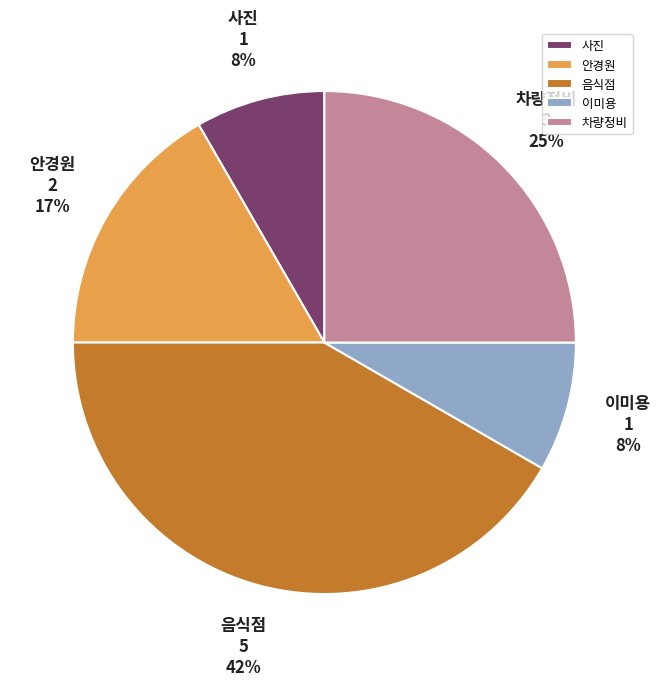

How many slices are in this pie chart?

5